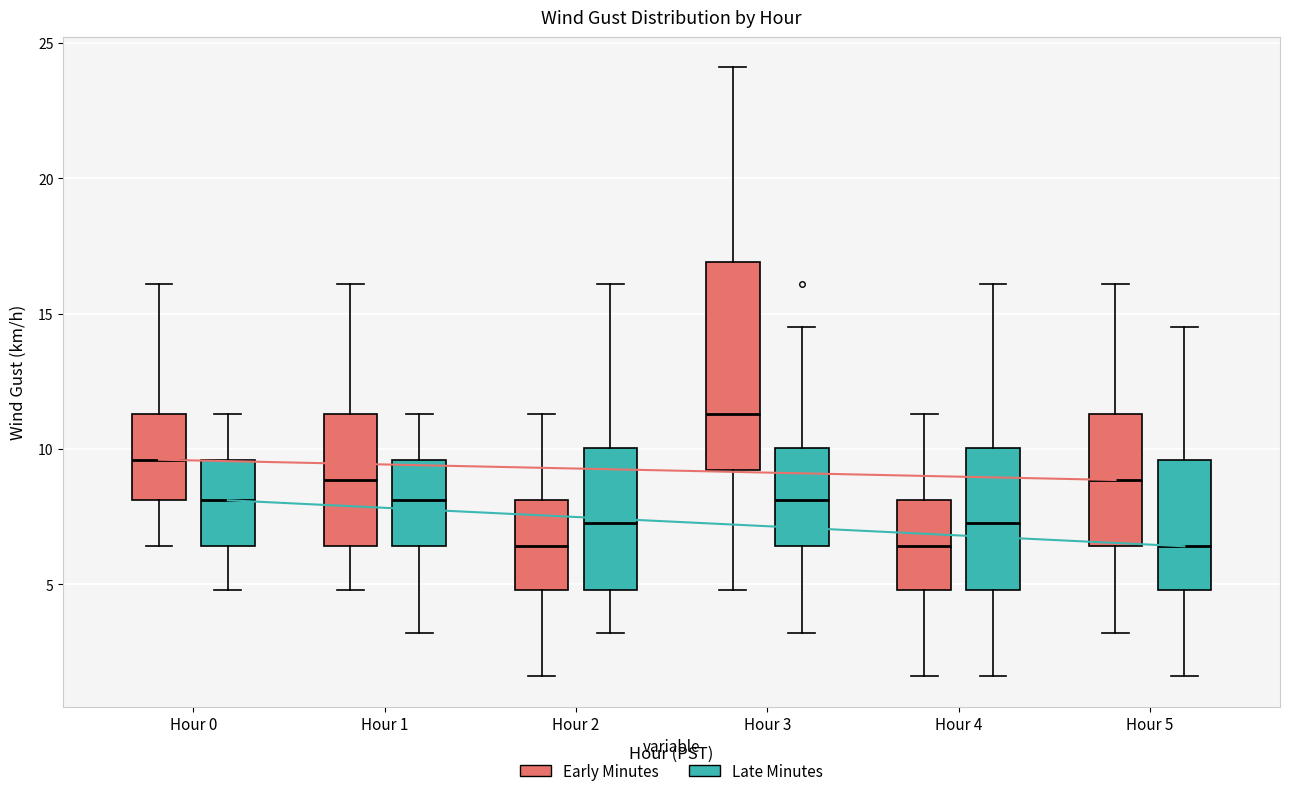

Which box has the highest median line?

Hour 3 (Early Minutes)